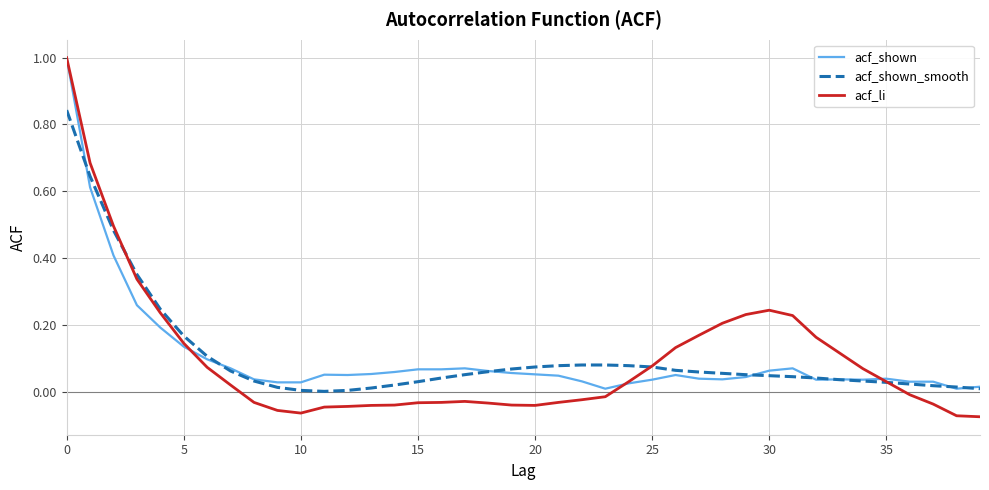

Does the chart display data point markers on the line(s)?

No